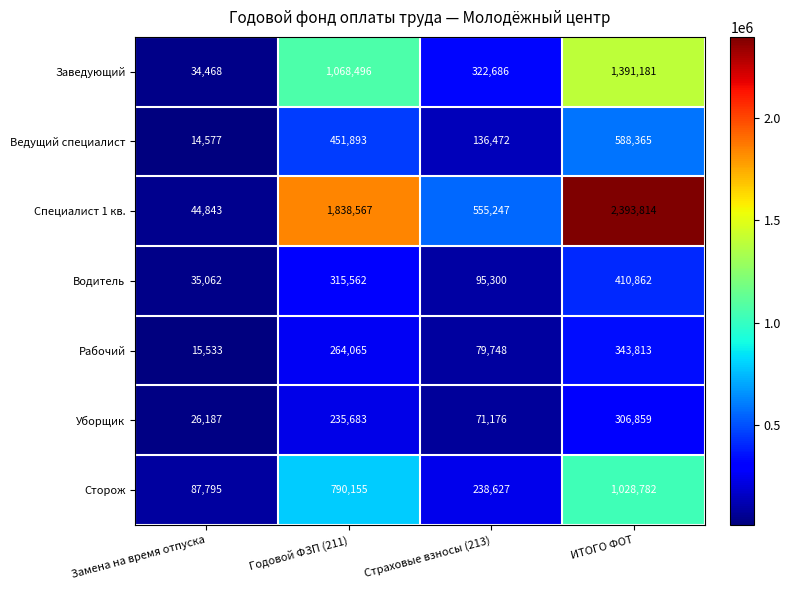

At which label is Заведующий closest to 712824?

Годовой ФЗП (211)